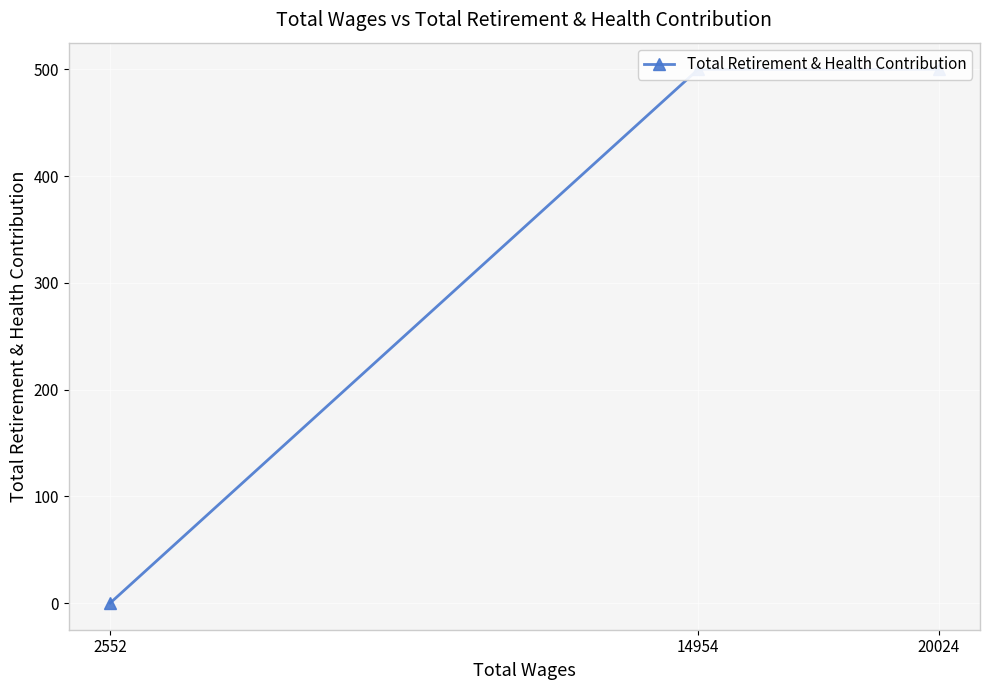

The chart shows a value of 693 at 20024. True or false?

False